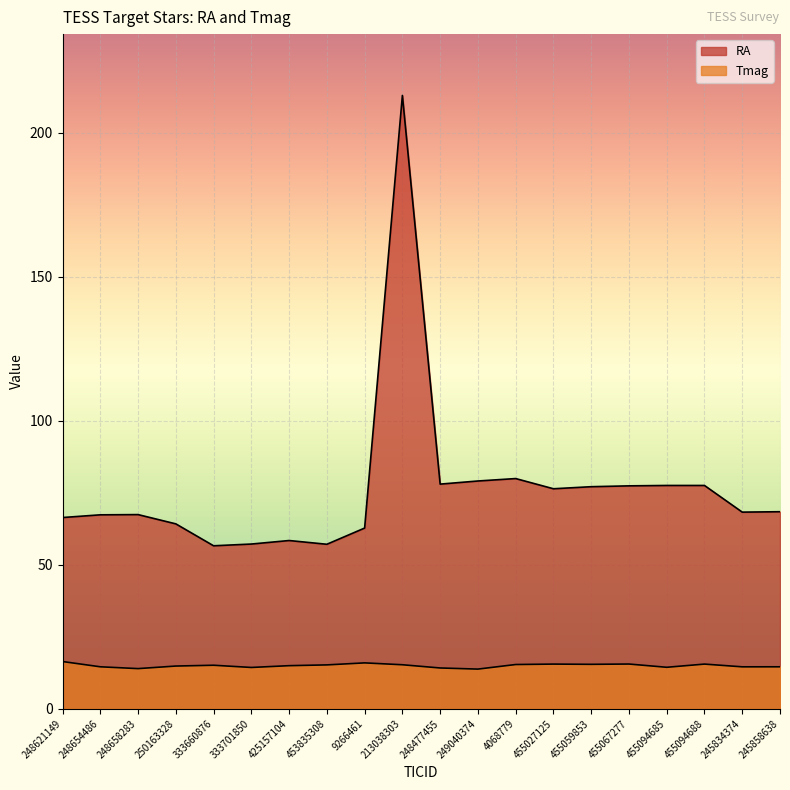

At 455067277, list the series in order from largest to smallest.

RA, Tmag